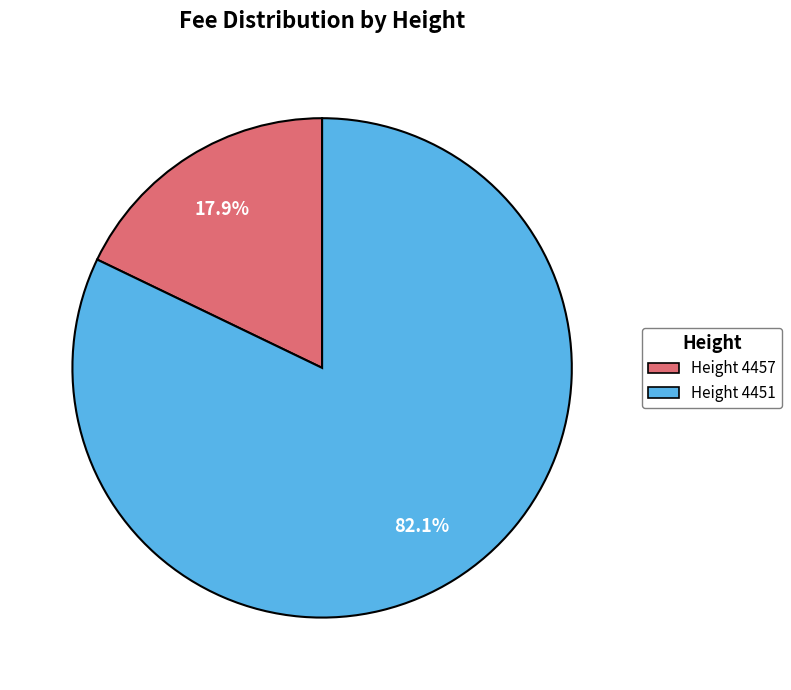

The Height 4457 slice represents 10% of the pie. True or false?

False